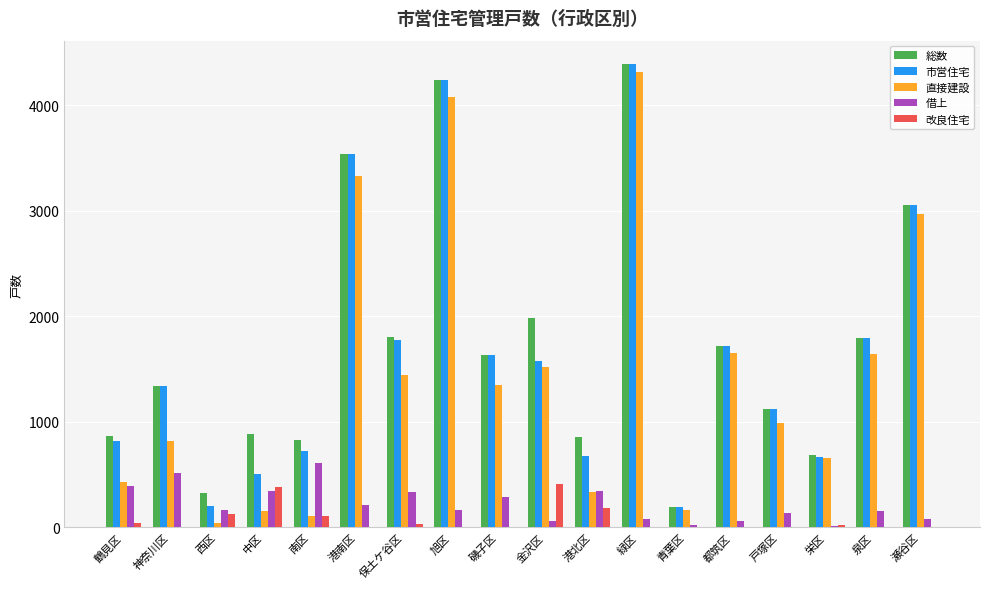

The 総数 series shows 1988 at 金沢区. True or false?

True